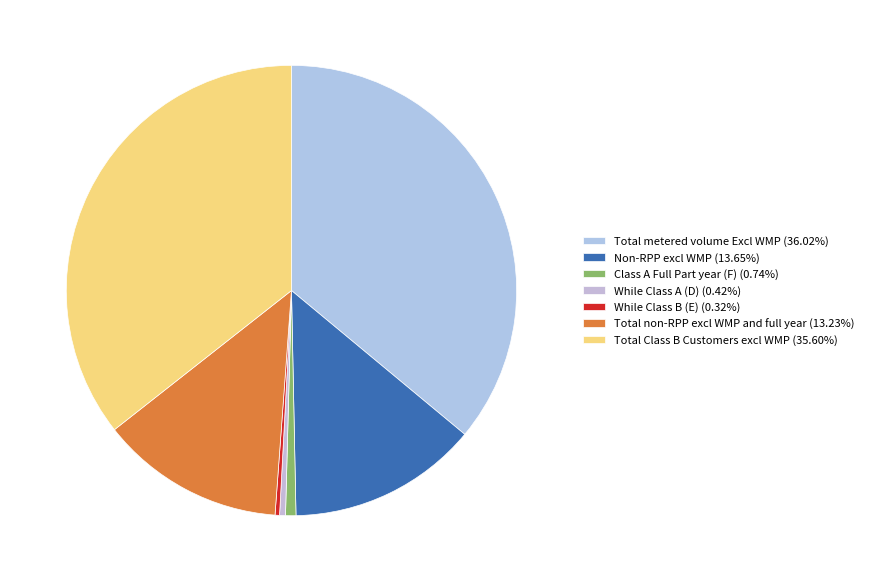

What is the change in value from Class A Full Part year (F) to Total Class B Customers excl WMP?

+163996656